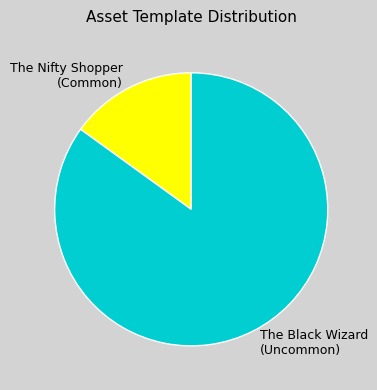

Does The Nifty Shopper (Common) represent more than half of the total?

No